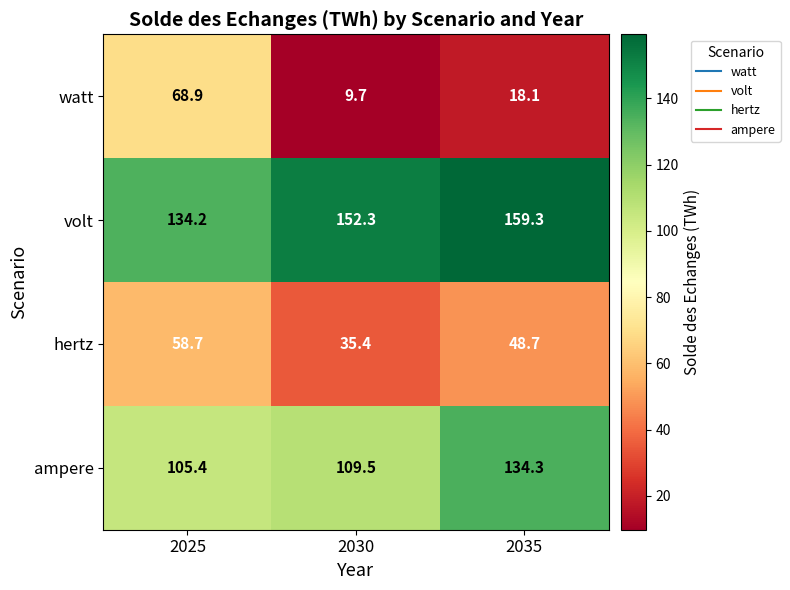

What is the sum of all watt values?

96.7